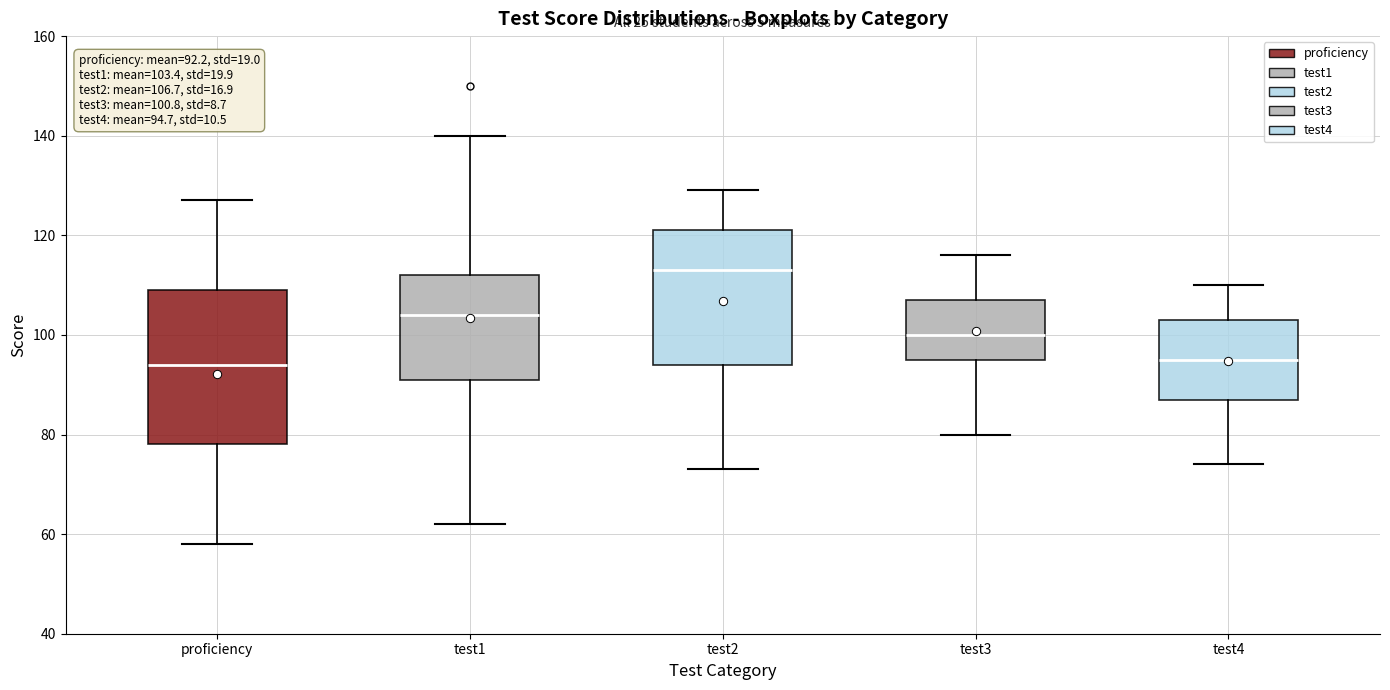

Comparing the boxes themselves (not the whiskers), which one is the tallest?

proficiency